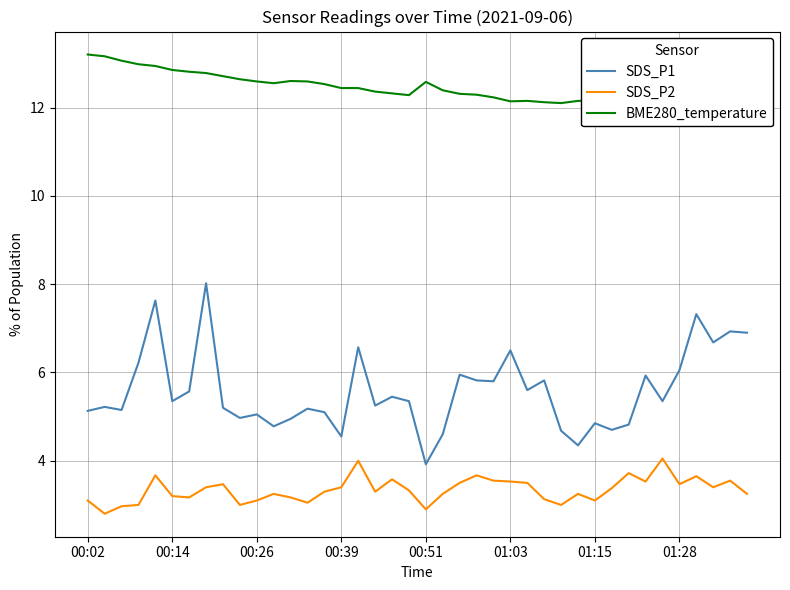

True or false: SDS_P2 and SDS_P1 intersect in this chart.

False